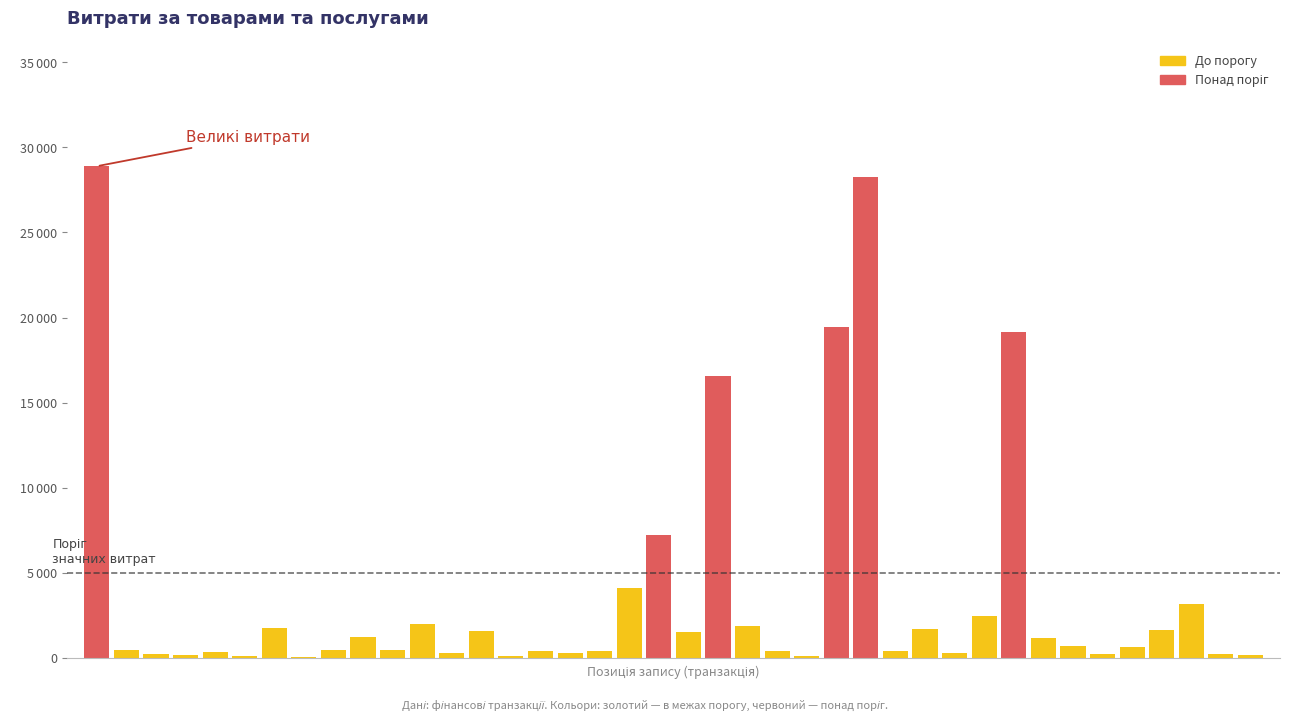

How many bars are there in total?

40